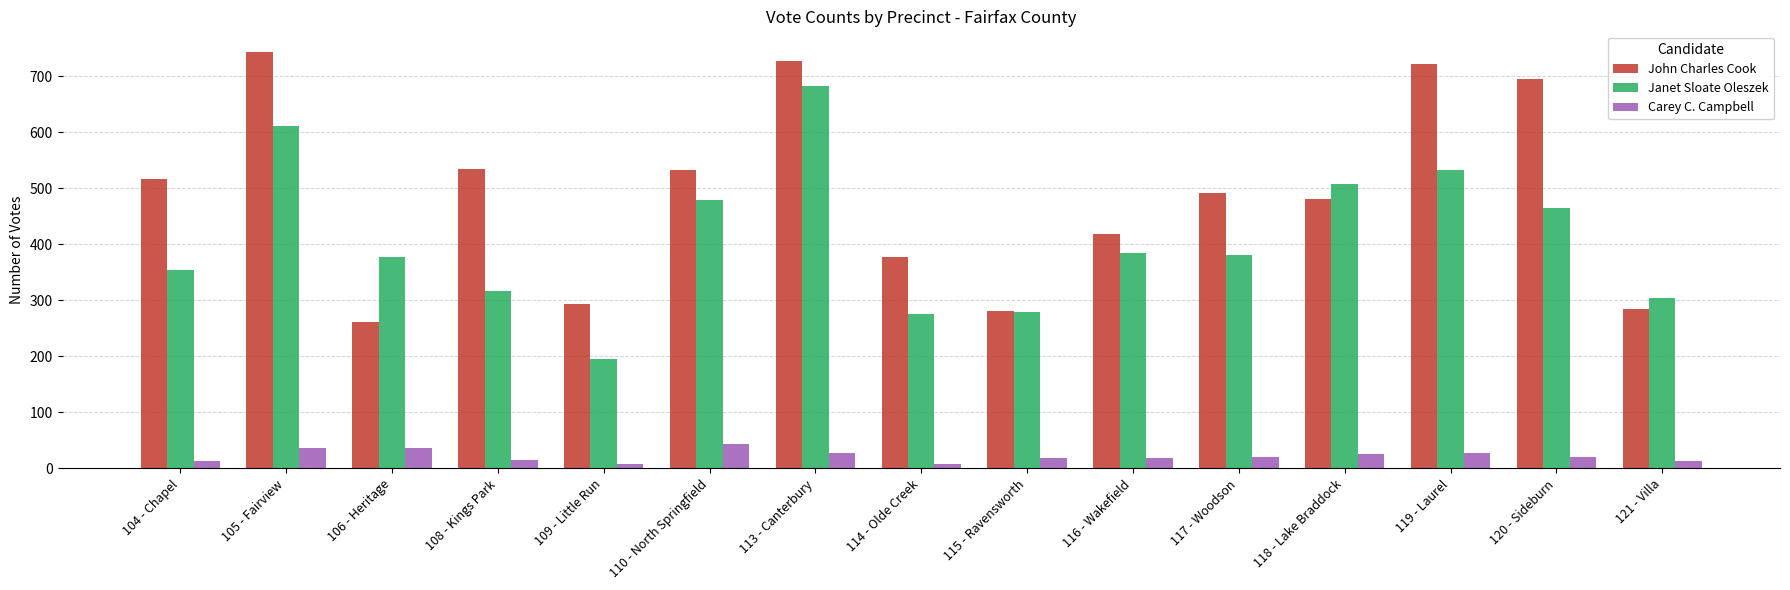

What is the difference between the second highest and minimum values in the Carey C. Campbell series?

30